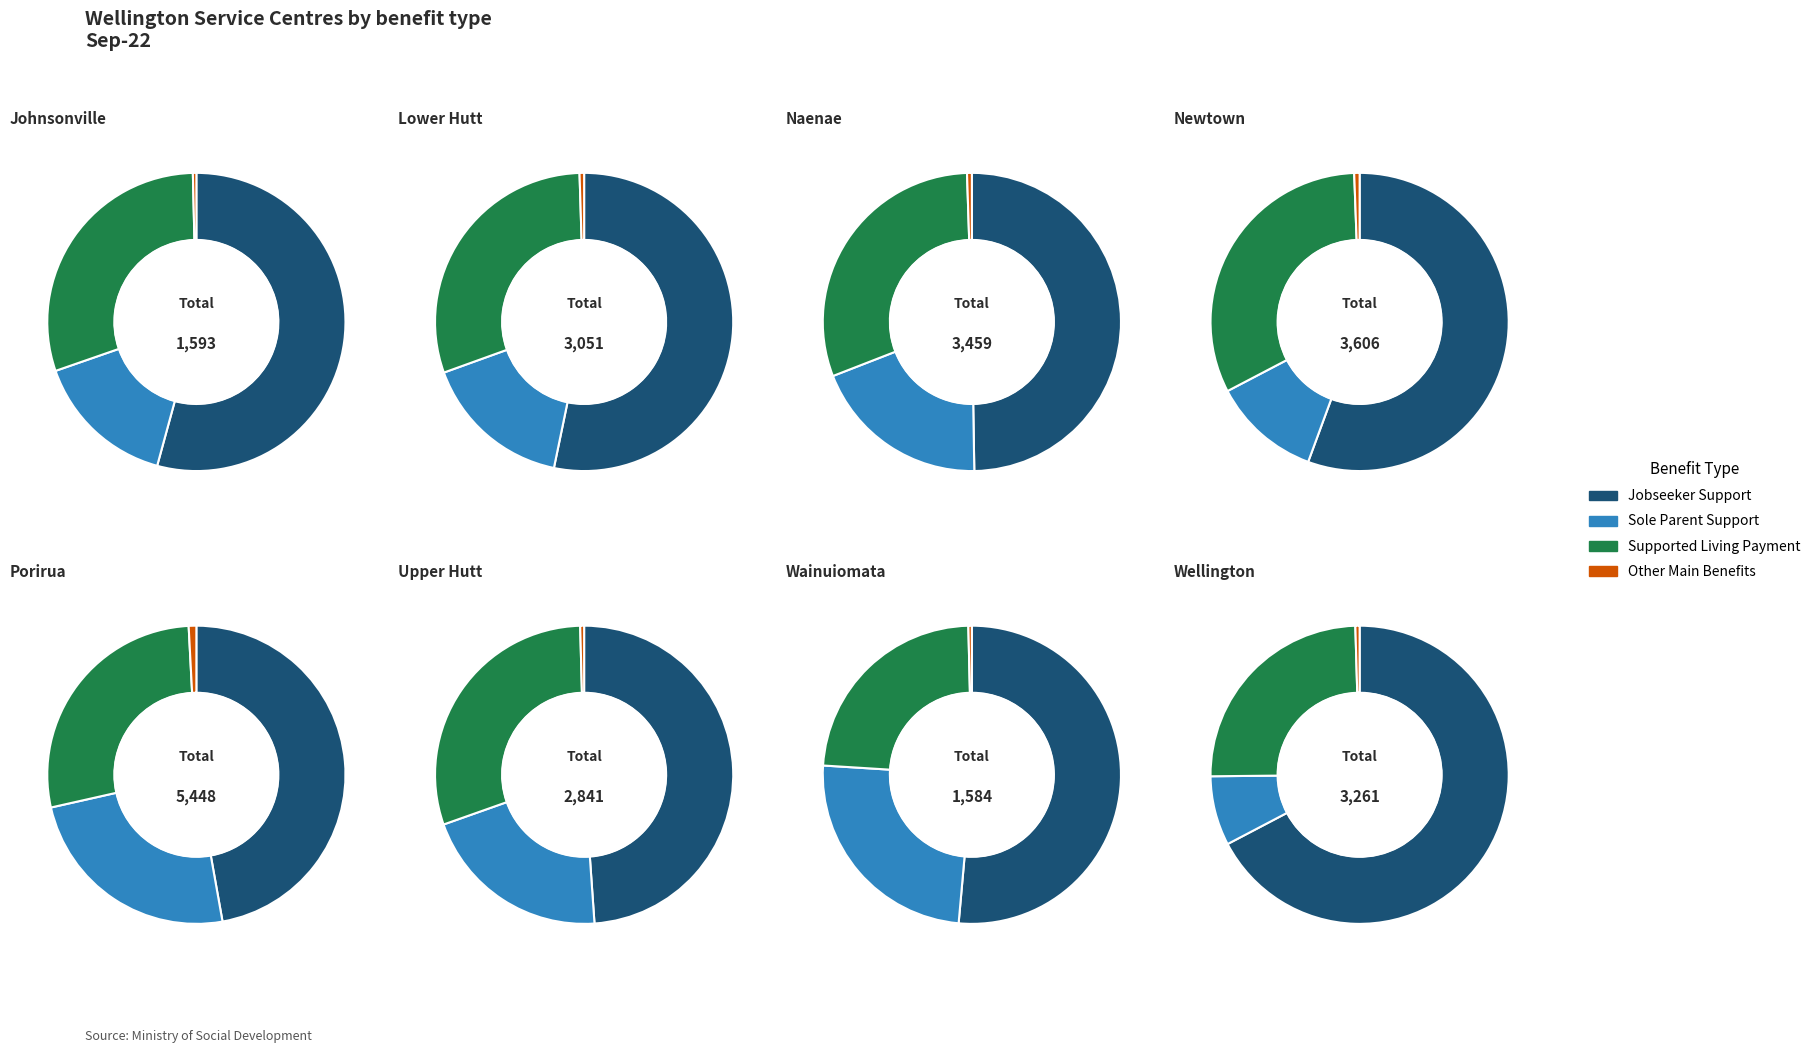

Do Newtown and Wainuiomata together represent more than half of the pie?

No